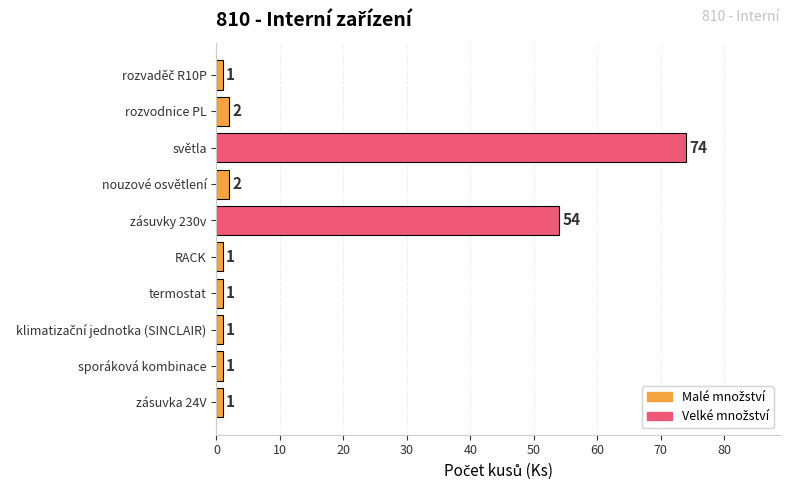

What is the average value?

14